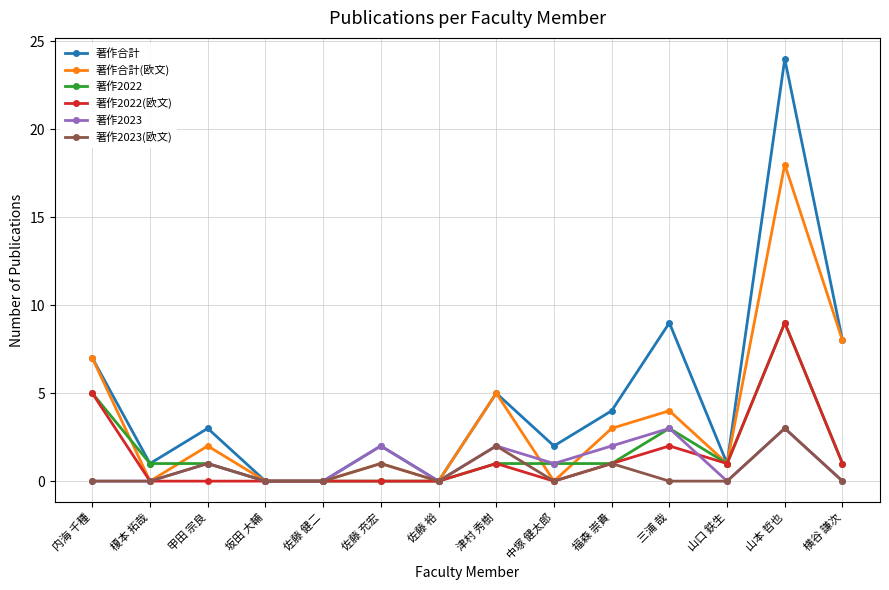

The 著作2023 series shows 3 at 福森 崇貴. True or false?

False